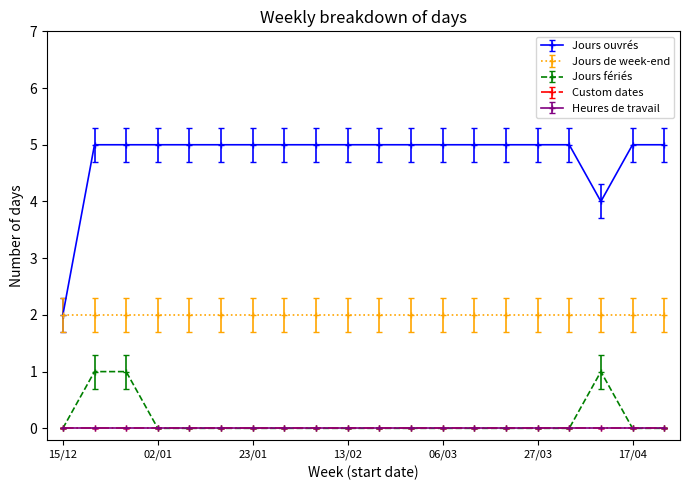

Does the chart display data point markers on the line(s)?

Yes